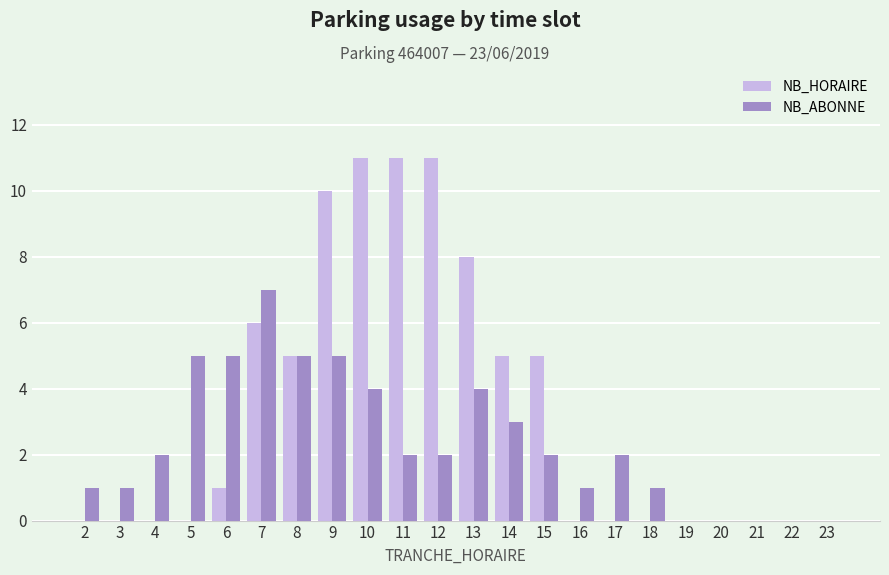

Which series has the largest total across all categories?

NB_HORAIRE